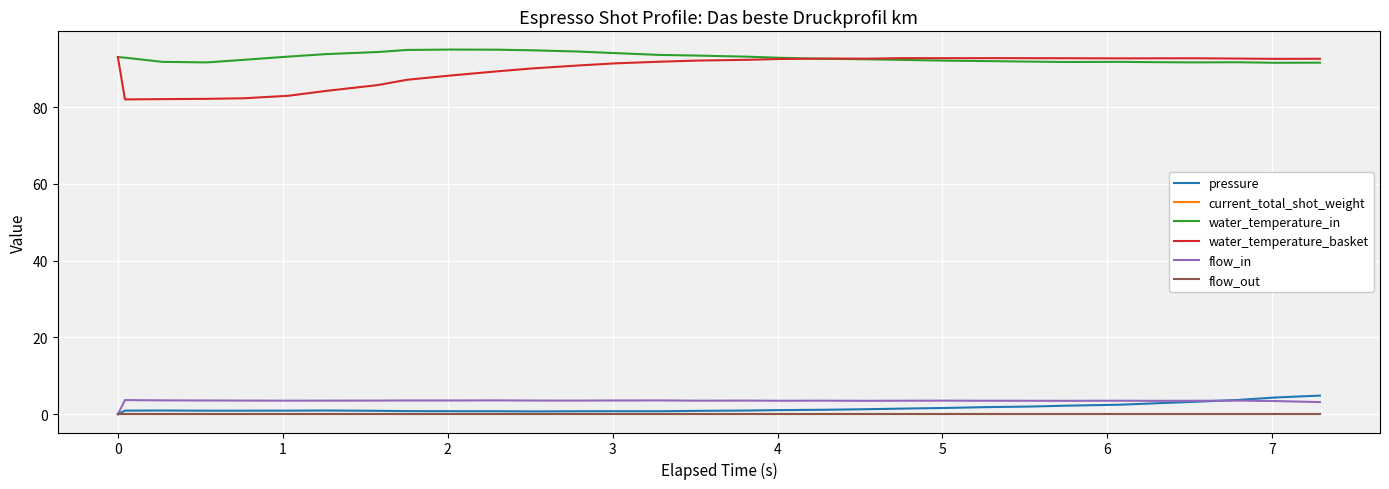

Is this an area chart (filled region under the line)?

No